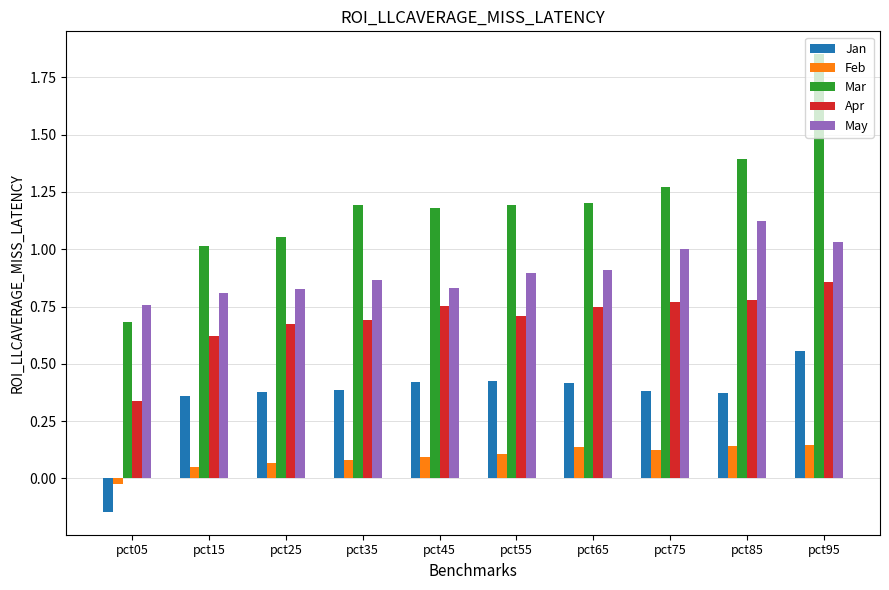

Which series has the largest range (max minus min)?

Mar